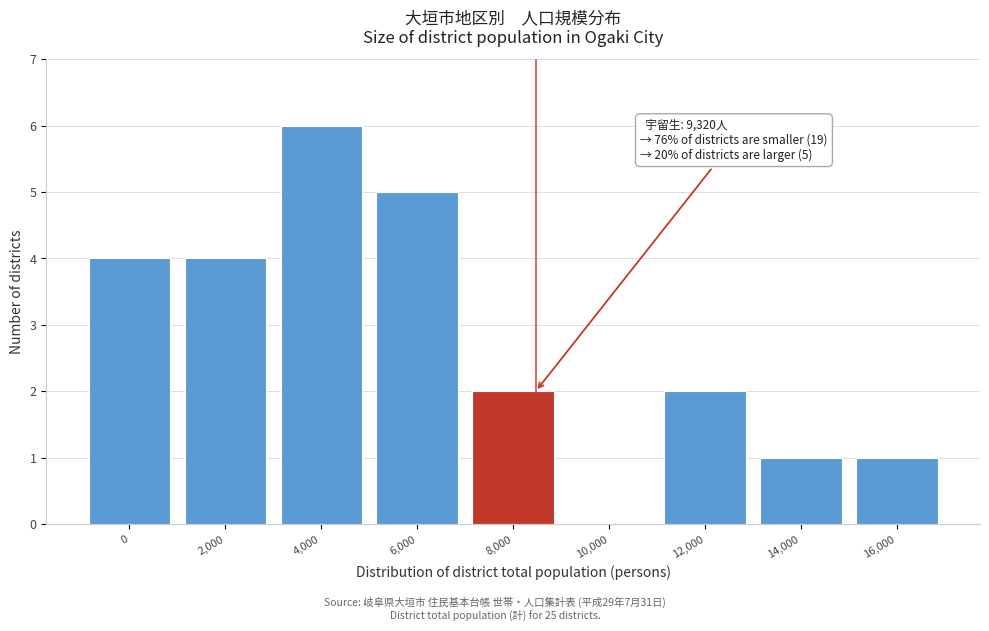

Reading left to right, list all the values displayed in this chart.

0=4	2,000=4	4,000=6	6,000=5	8,000=2	10,000=0	12,000=2	14,000=1	16,000=1